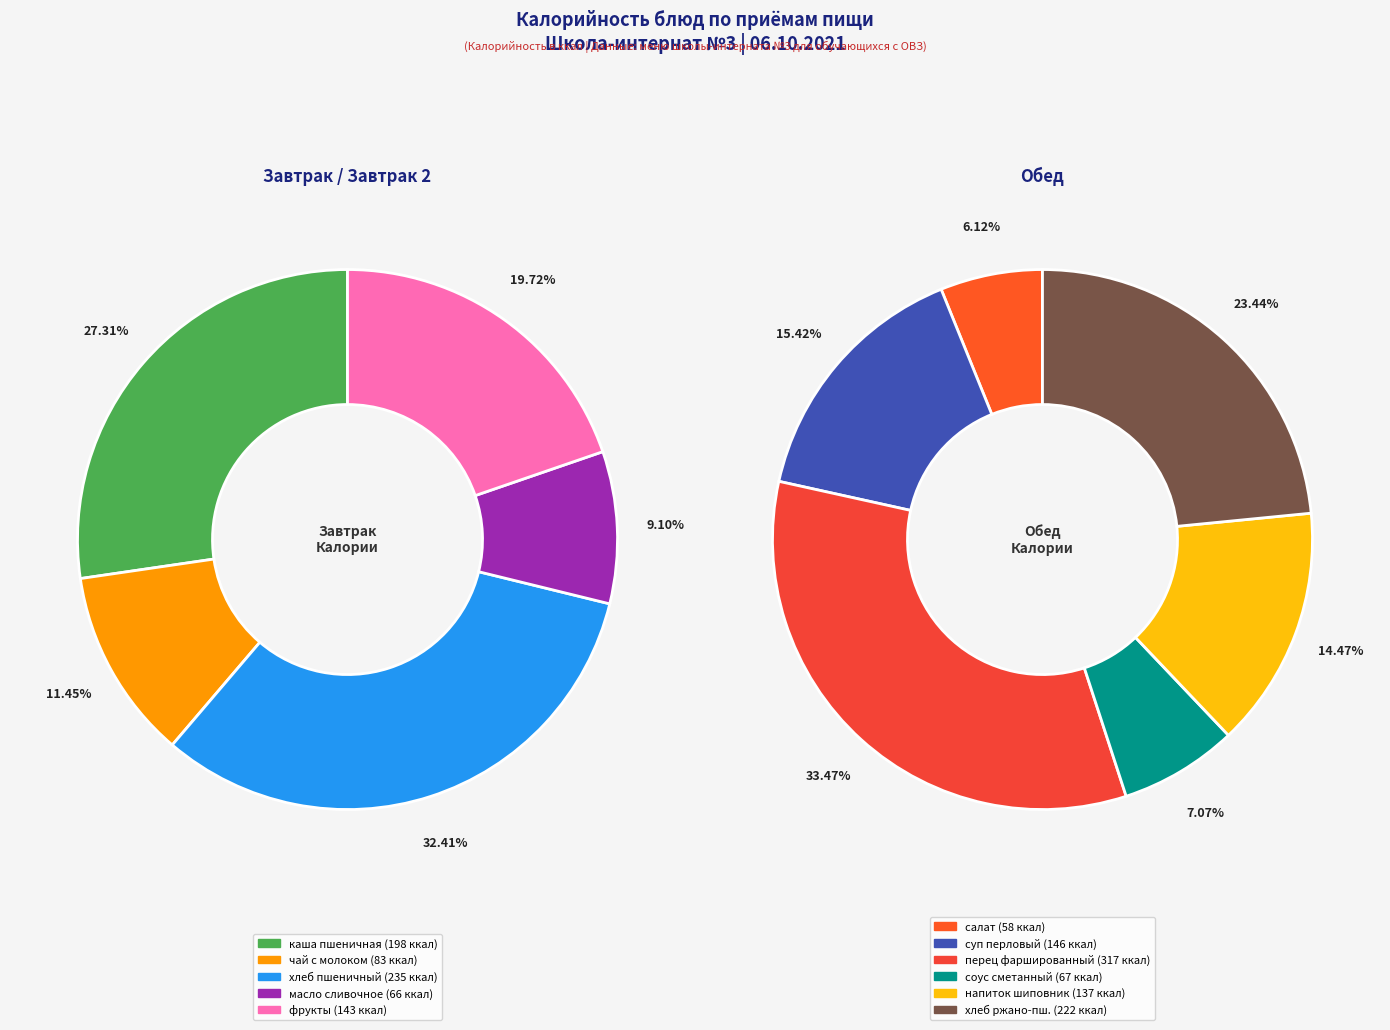

How many slices are in this pie chart?

11